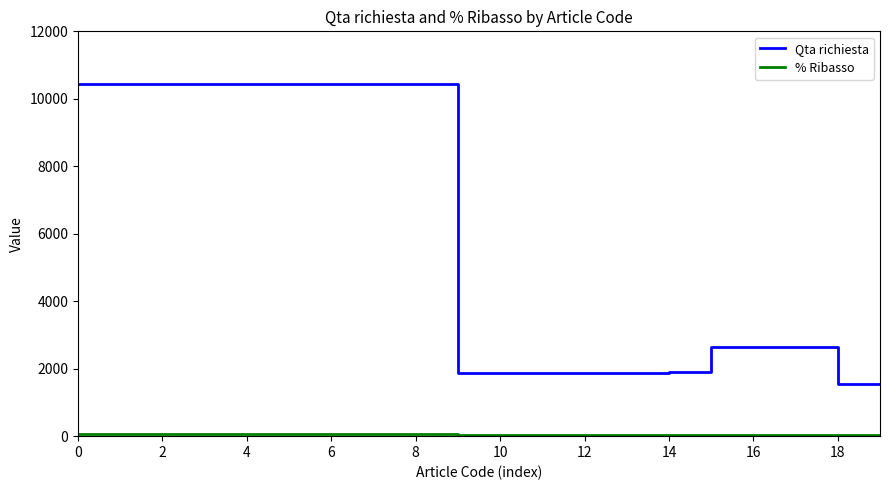

What is the difference between the maximum and minimum values in the Qta richiesta series?

8908.0